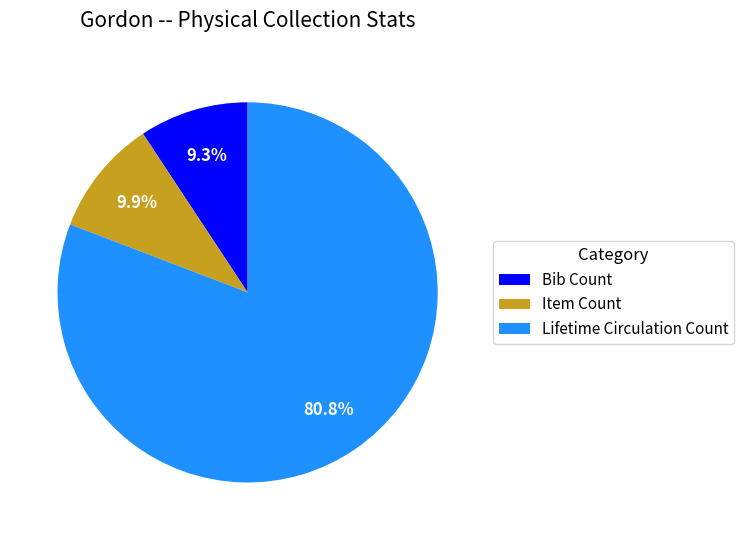

How many segments does this pie chart have?

3